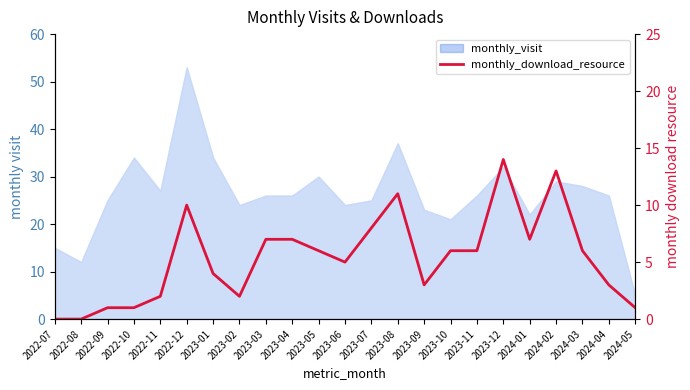

How many values are above zero?

21